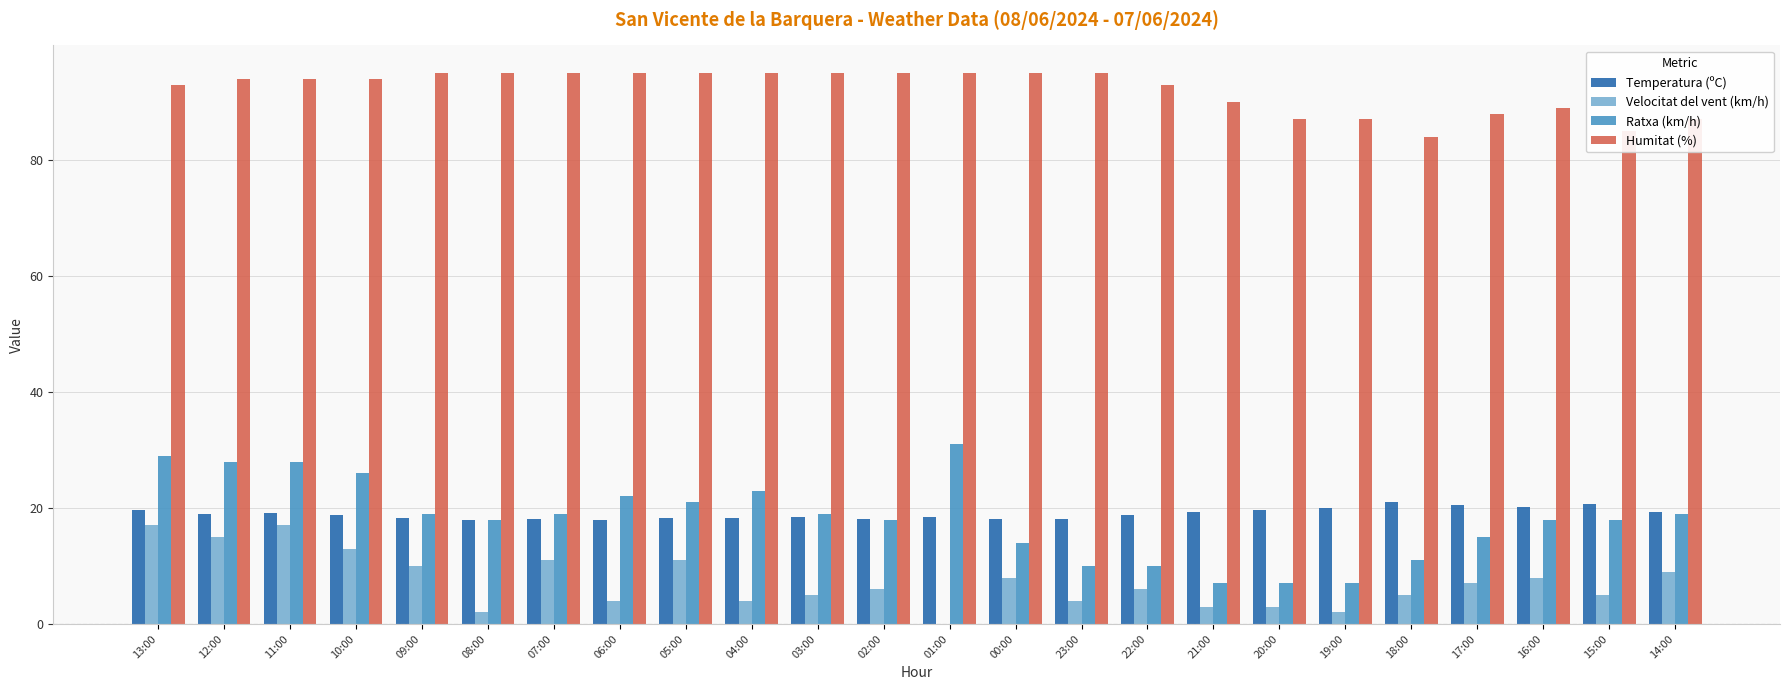

What is the maximum value for Ratxa (km/h)?

31.0